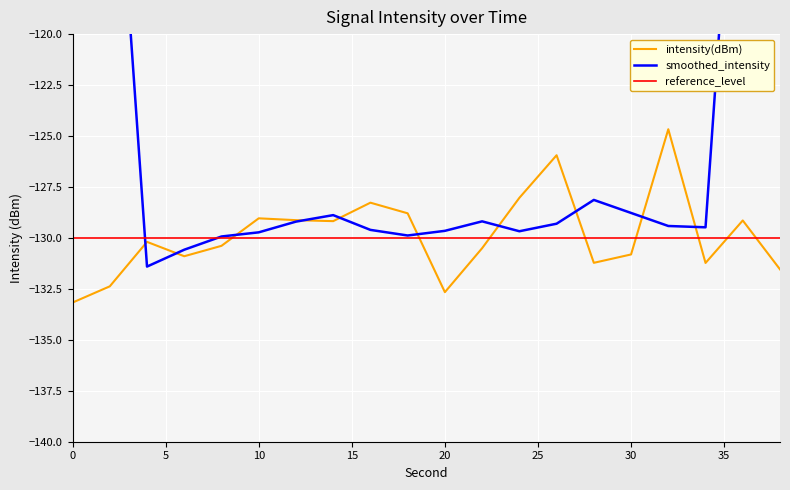

The value of intensity(dBm) at 0 is -71.6. True or false?

False